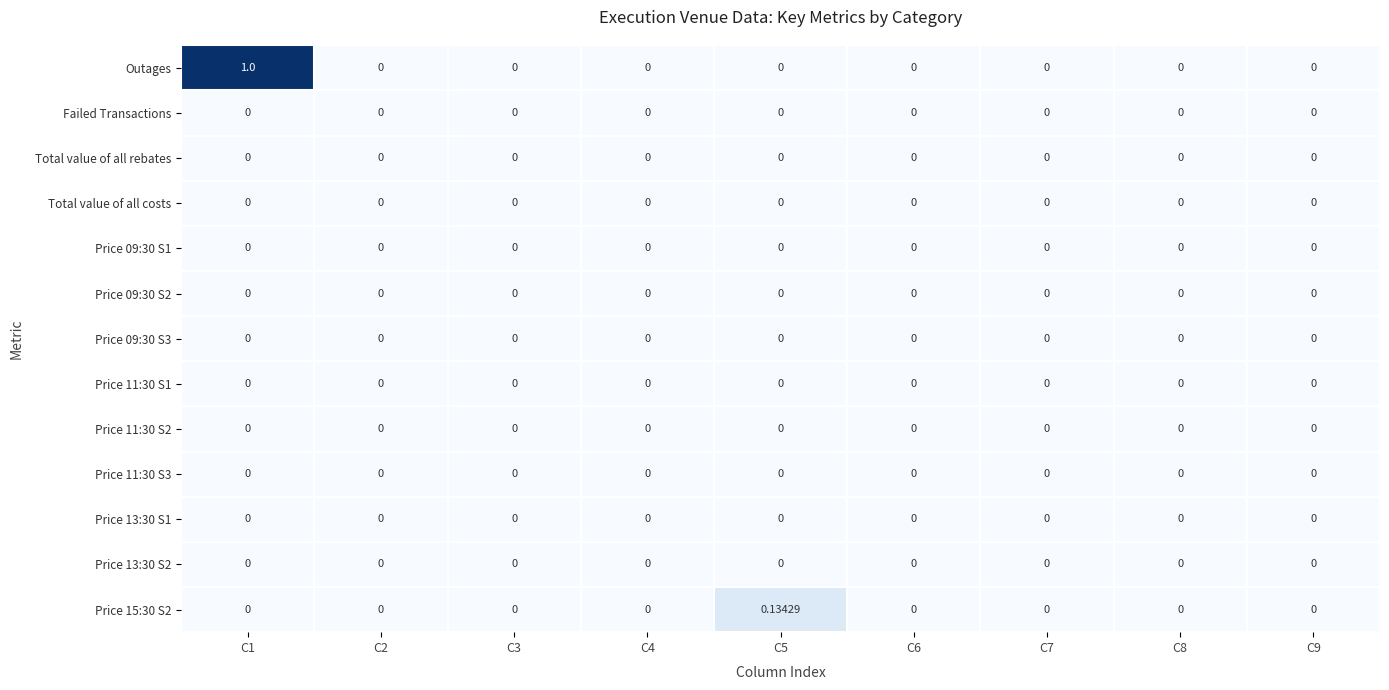

Which series has the largest range (max minus min)?

Outages